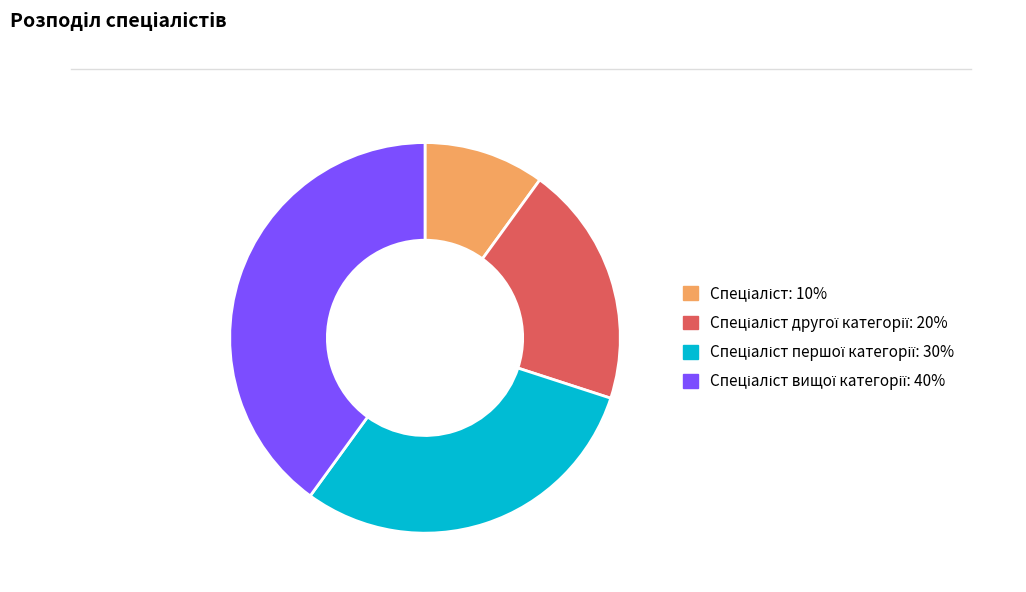

Does any single category account for the majority?

No